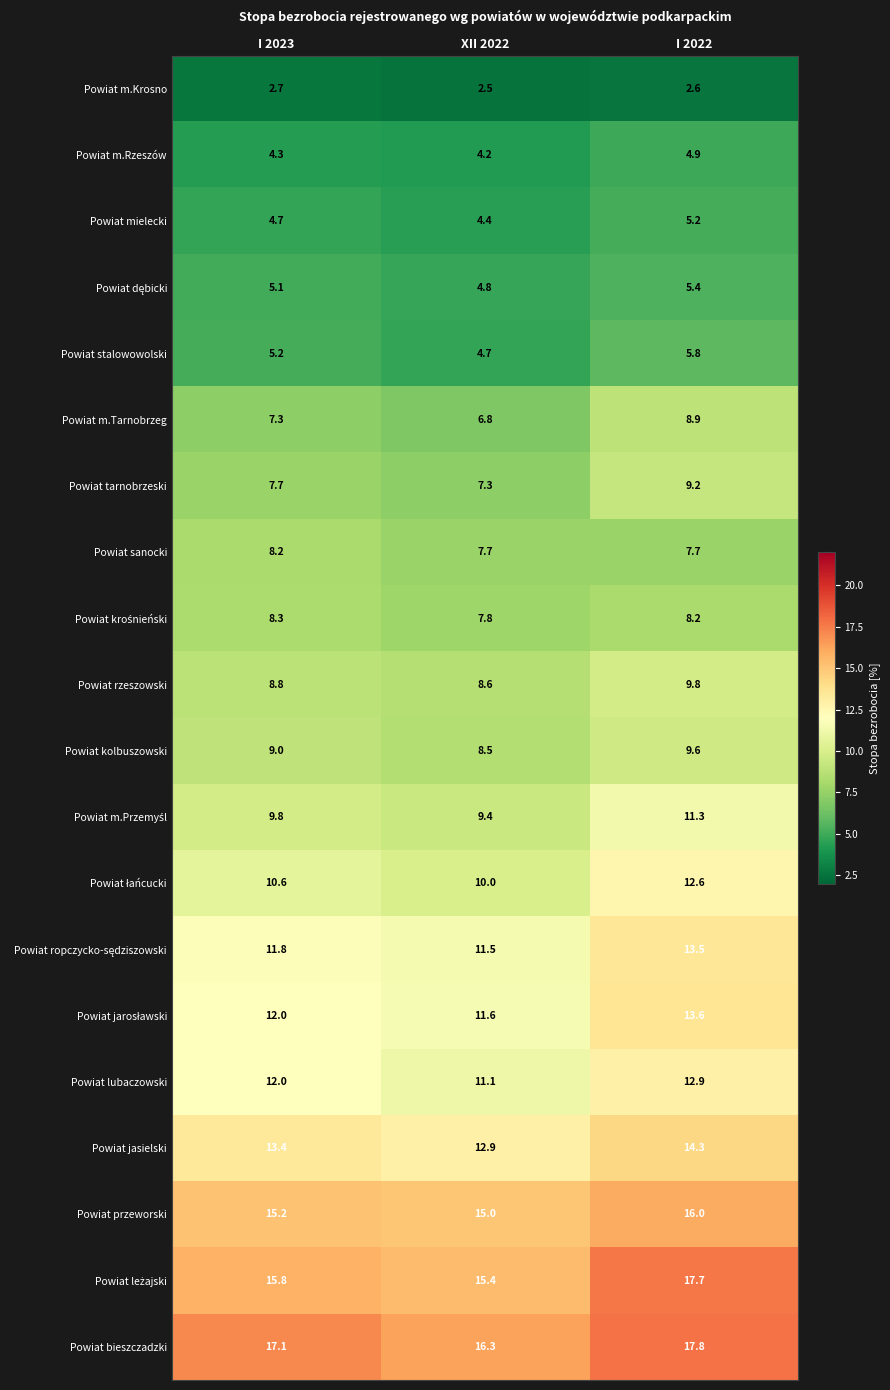

What is the difference between the Powiat przeworski values at XII 2022 and I 2022?

1.0